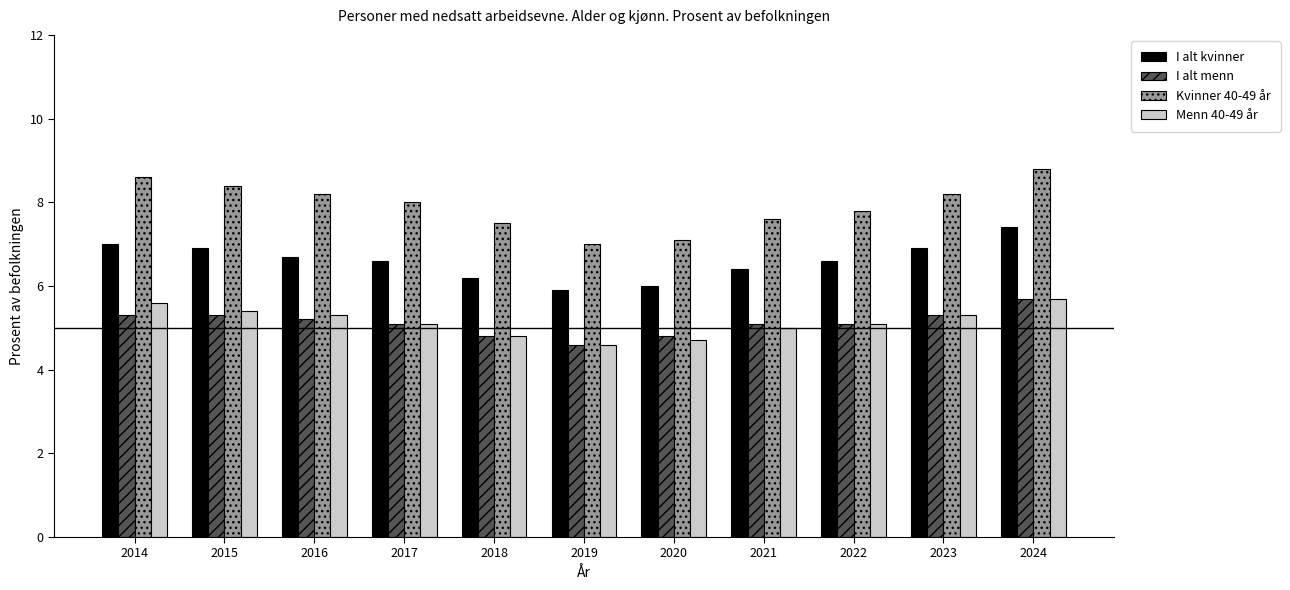

What is the difference between the maximum and second lowest values in the I alt menn series?

0.9